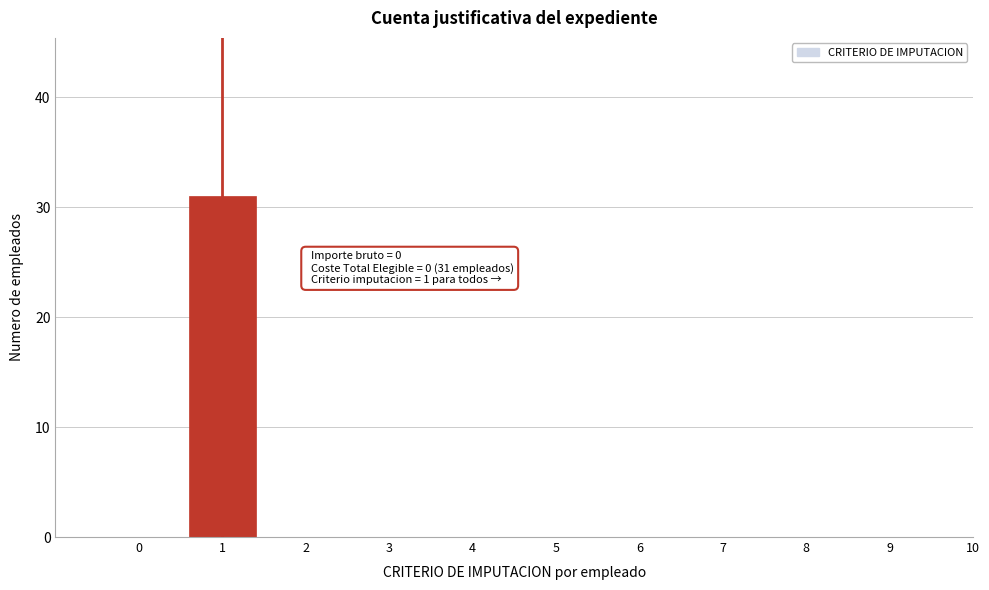

Reading left to right, extract all data points from this chart.

0=0	1=31	2=0	3=0	4=0	5=0	6=0	7=0	8=0	9=0	10=0